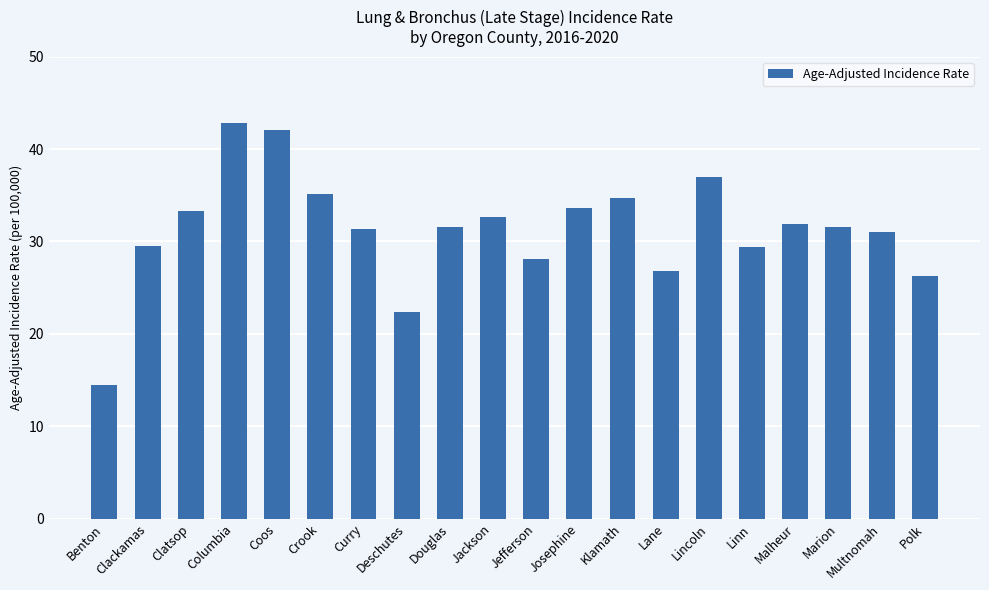

The chart shows a value of 58.7 at Klamath. True or false?

False